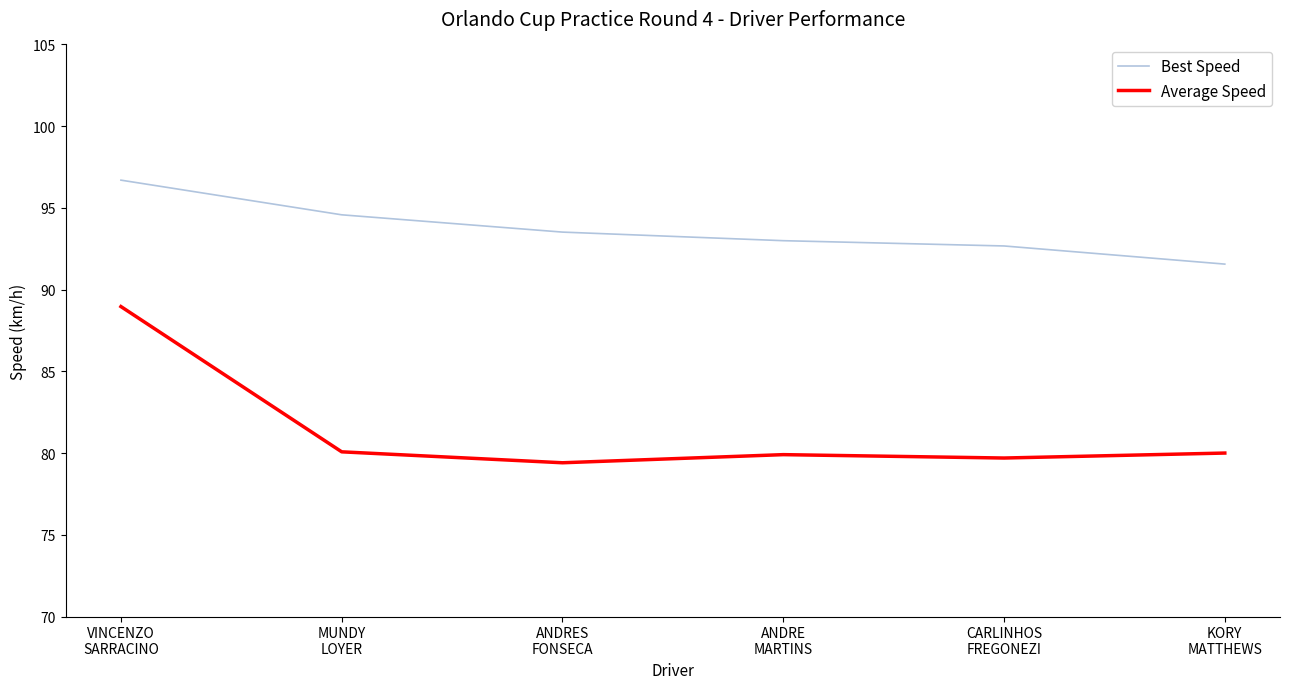

Which series has the largest total across all categories?

Best Speed